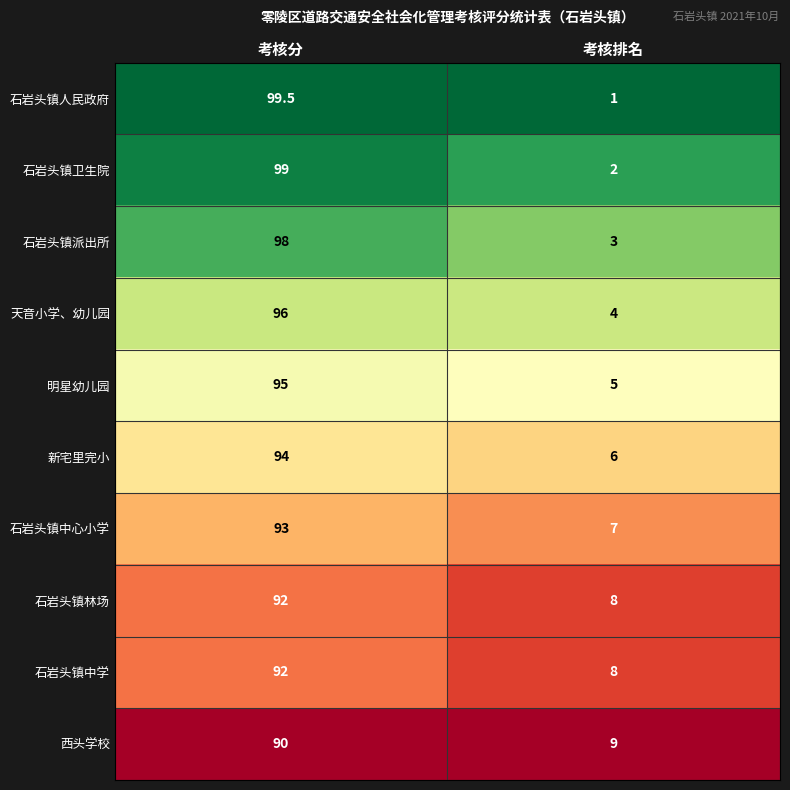

What is the sum of all 西头学校 values?

99.0